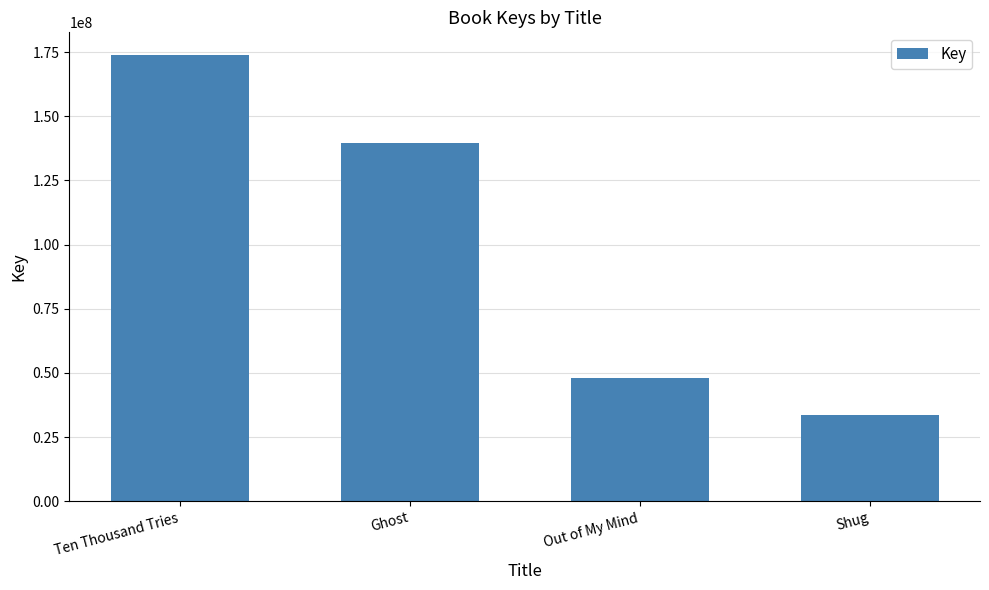

How many distinct data groups are displayed?

1